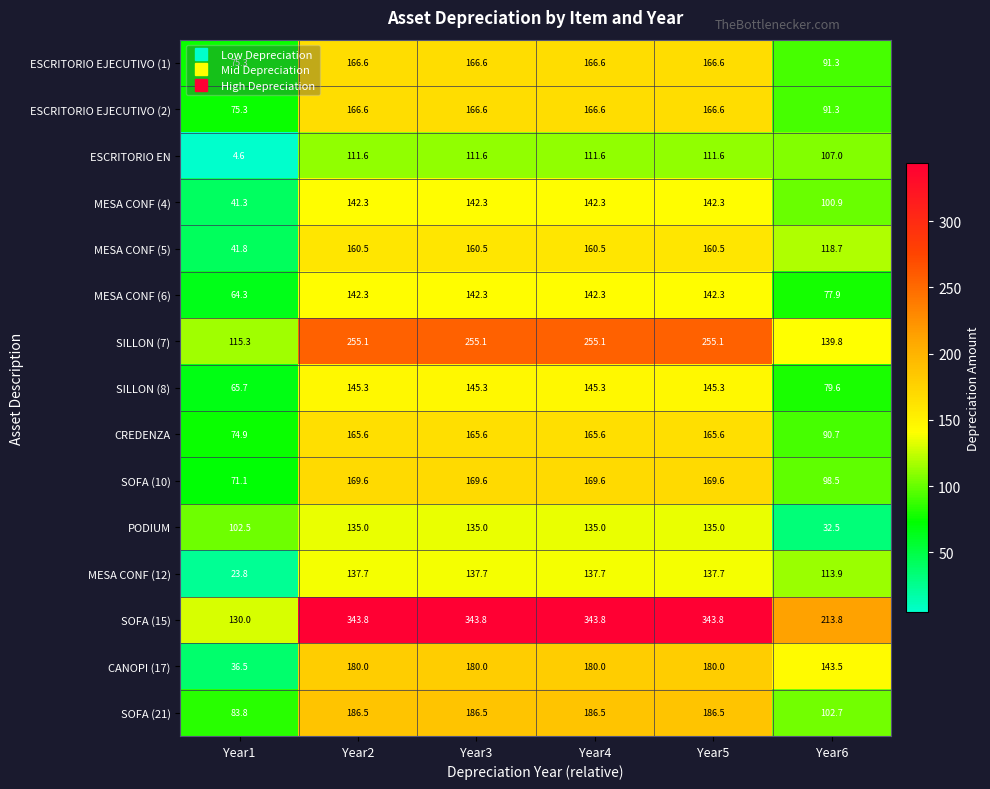

Where does the MESA CONF (6) series first go above 142?

Year2